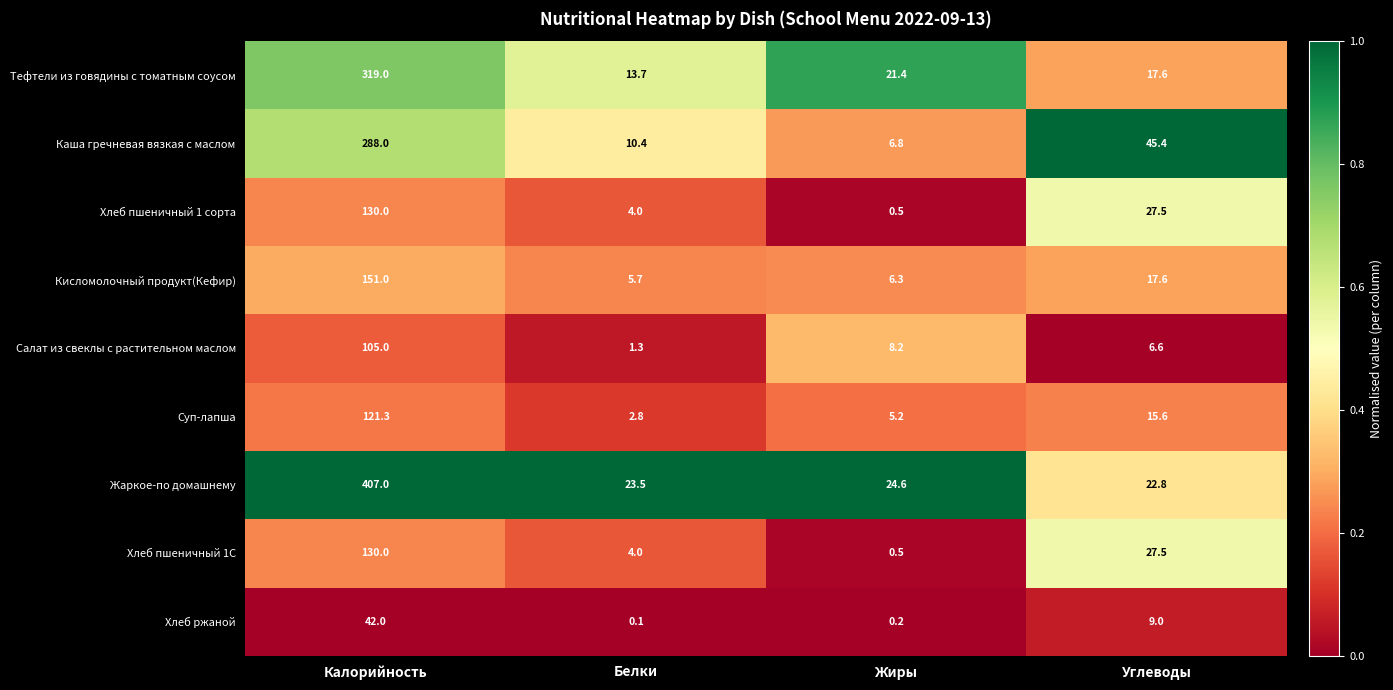

List the labels in order of Хлеб пшеничный 1С value, largest first.

Калорийность, Углеводы, Белки, Жиры